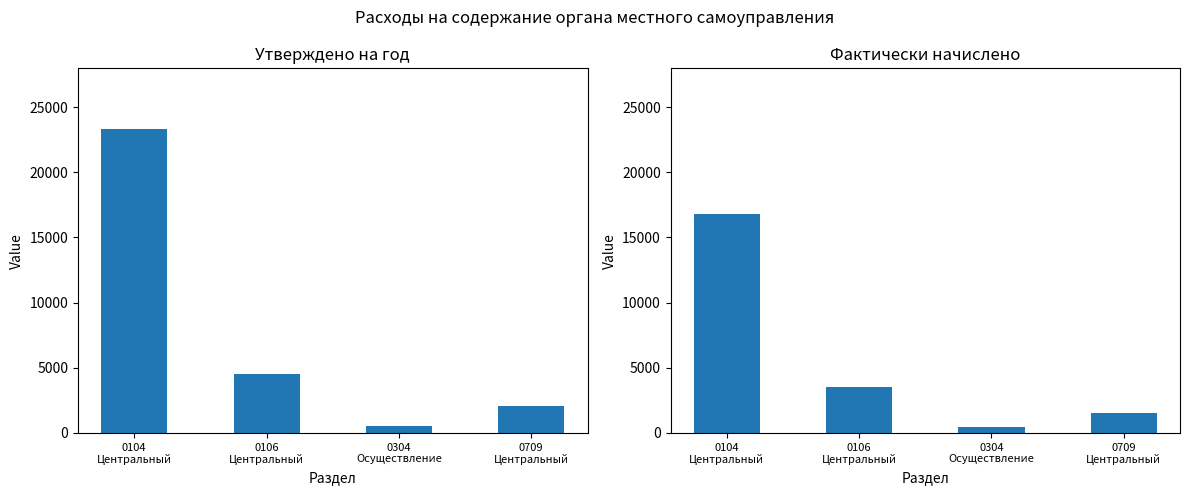

True or false: фактически начислено has a value of 5893 at 0106
Центральный.

False